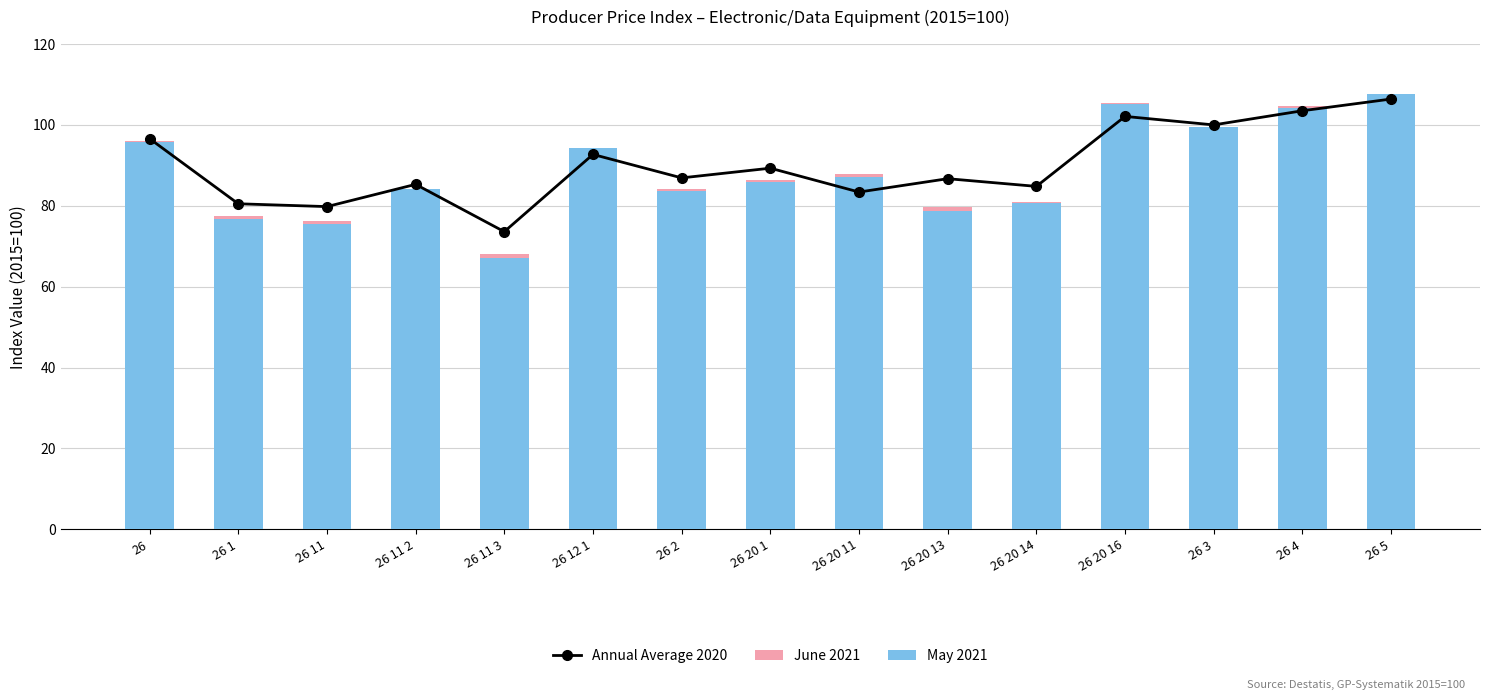

Which has a higher value, 26 1 or 26 11?

26 1